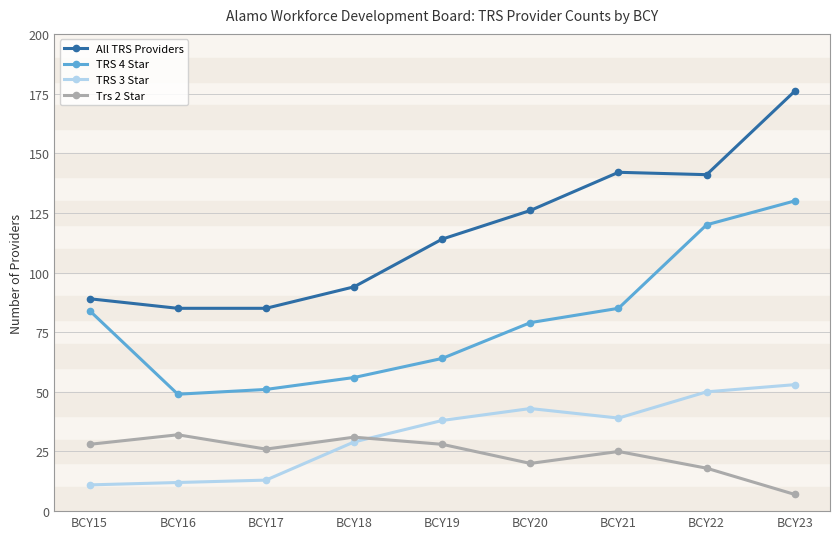

What is the value of the Trs 2 Star point at the 6th from the left?

20